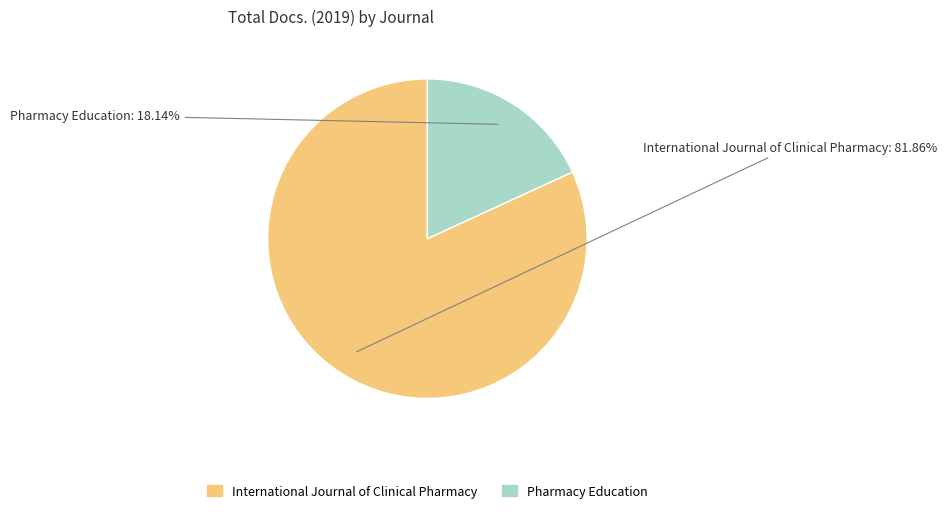

What percentage do Pharmacy Education and International Journal of Clinical Pharmacy together represent?

100.0%